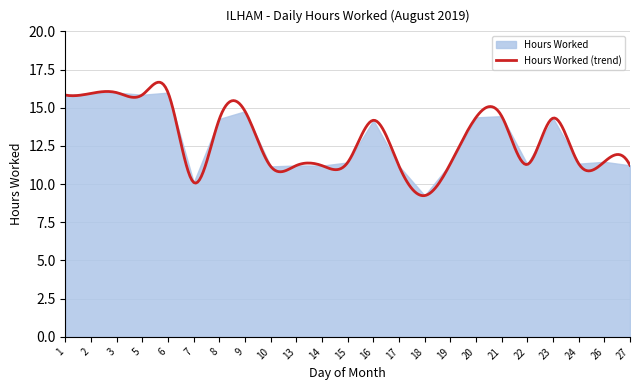

What is the change in value from 15 to 24?

-0.1